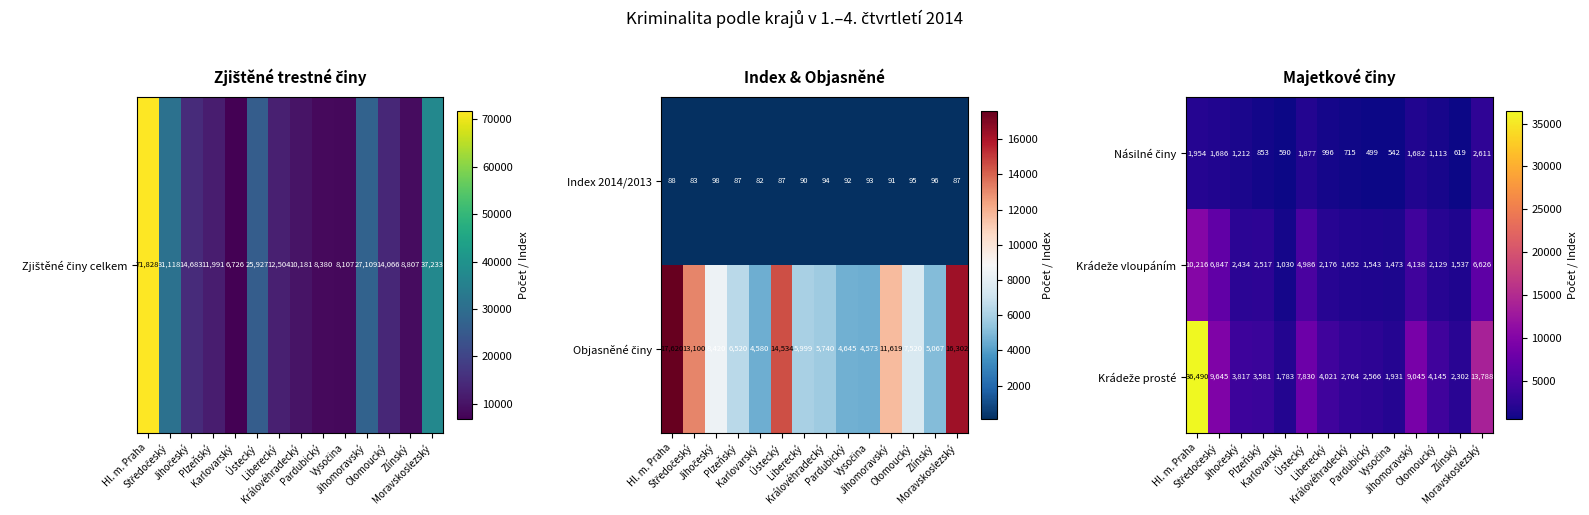

What is the spread (max minus min) of values at Ústecký?

5953